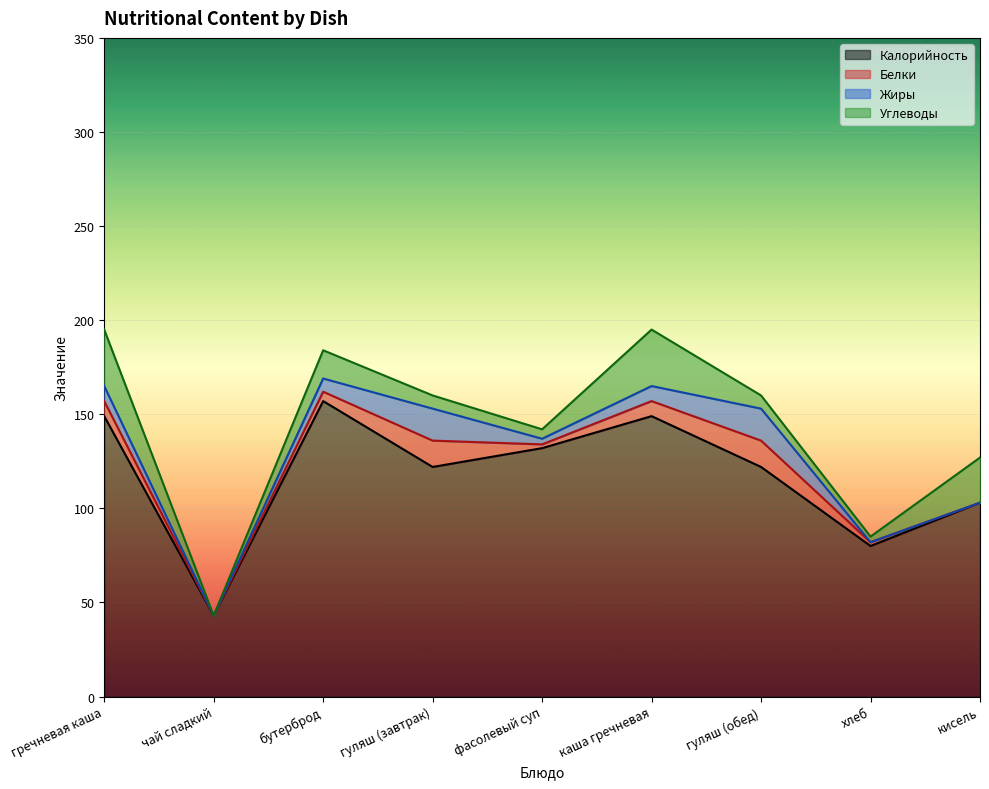

How many distinct data groups are displayed?

4